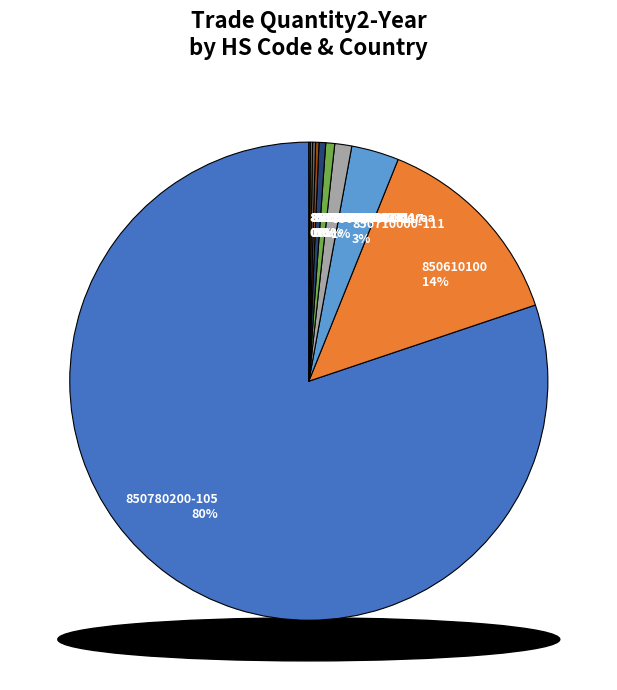

Count the number of slices in the pie.

10